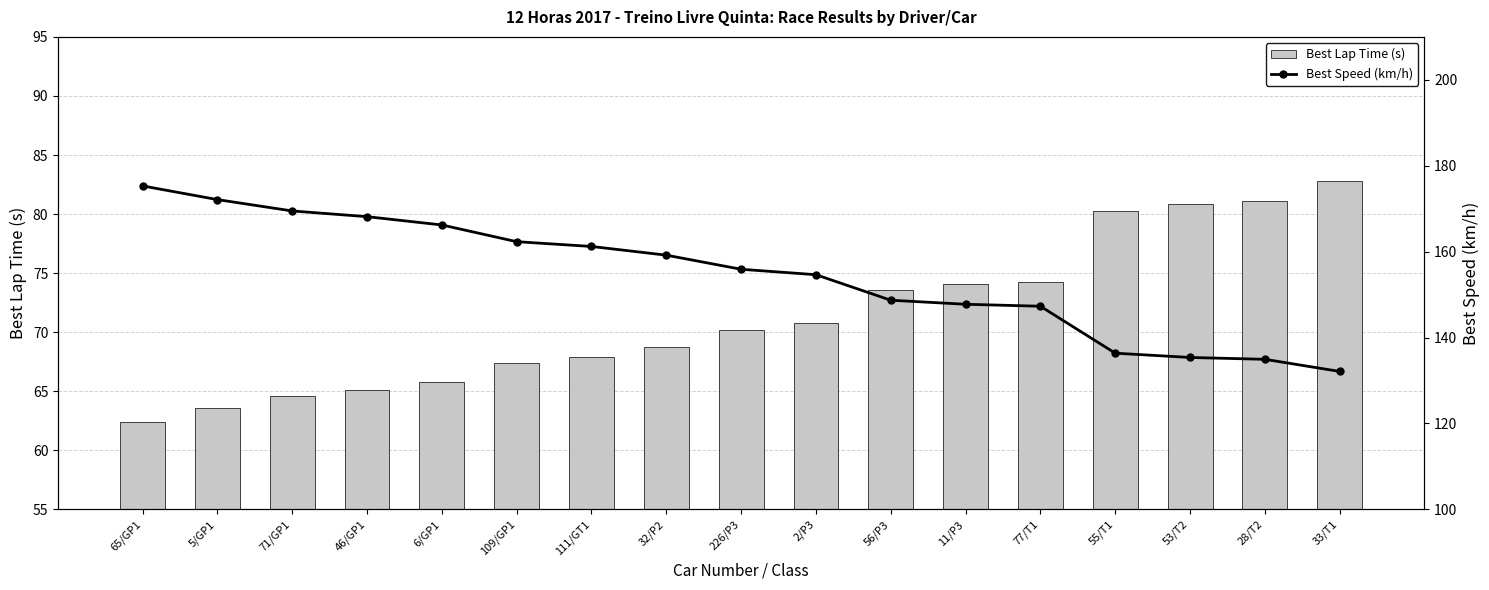

Which series changed the most between 32/P2 and 56/P3?

Best Speed (km/h)